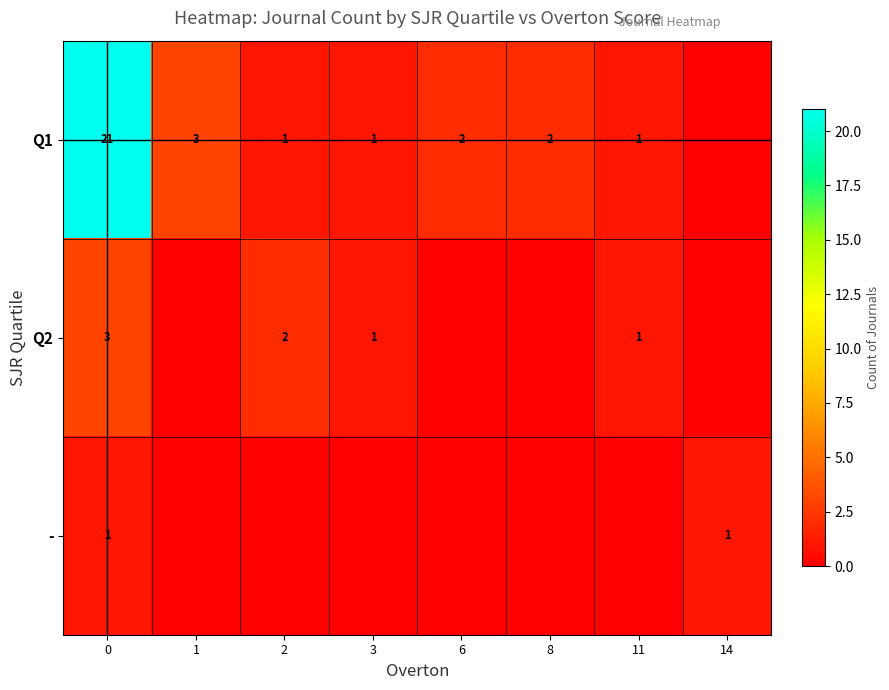

What is the sum of the Q2 values at 2 and 11?

3